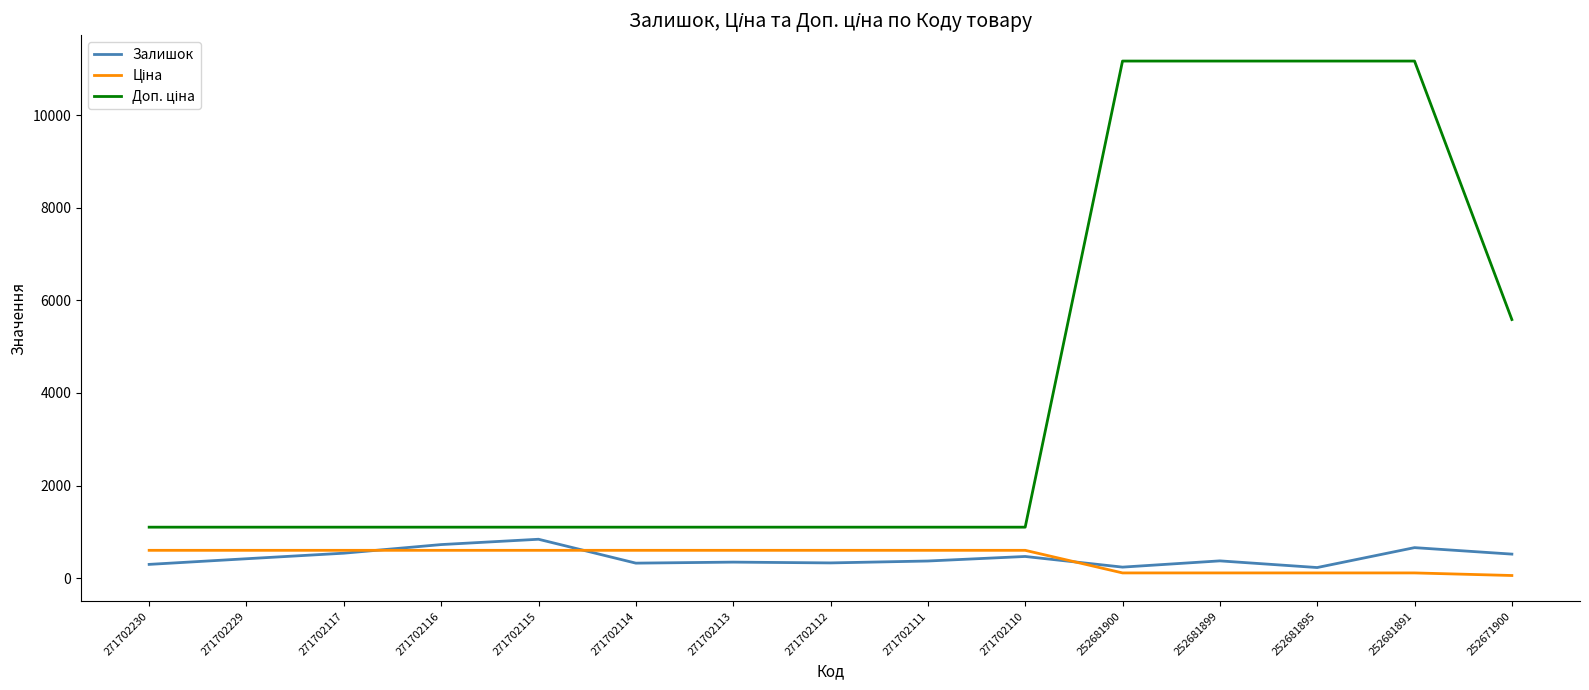

What is the difference between the highest and lowest values at 271702112?

772.0